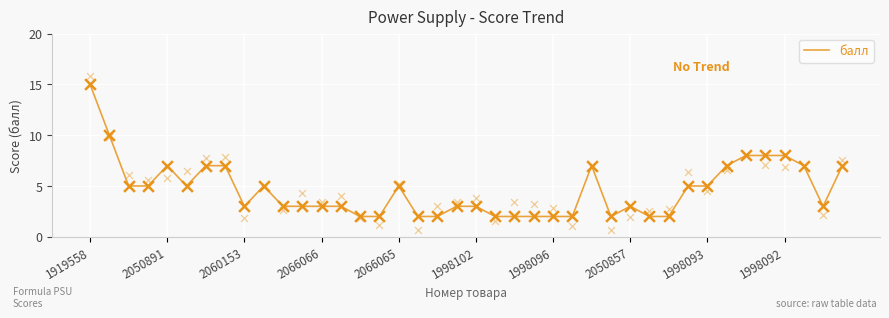

The value of балл at 2060153 is 3. True or false?

True